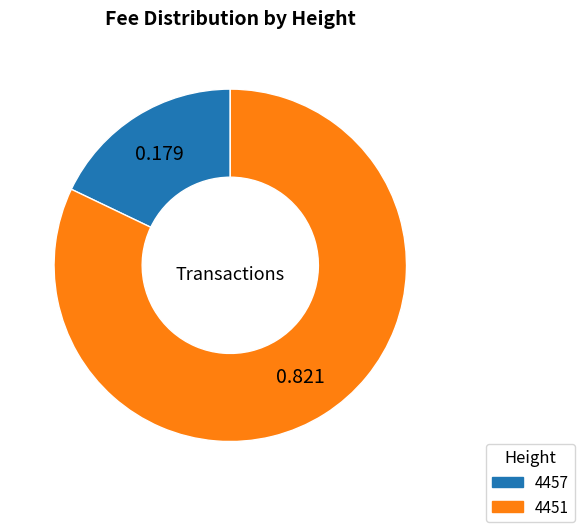

Do 4457 and 4451 together represent more than half of the pie?

Yes